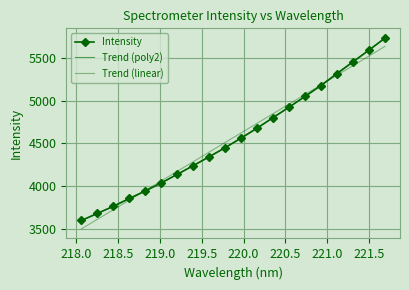

List the labels in order of value, smallest first.

218.0596, 218.2508, 218.442, 218.6332, 218.8244, 219.0156, 219.2067, 219.3979, 219.589, 219.7801, 219.9712, 220.1623, 220.3533, 220.5444, 220.7354, 220.9264, 221.1174, 221.3083, 221.4993, 221.6902